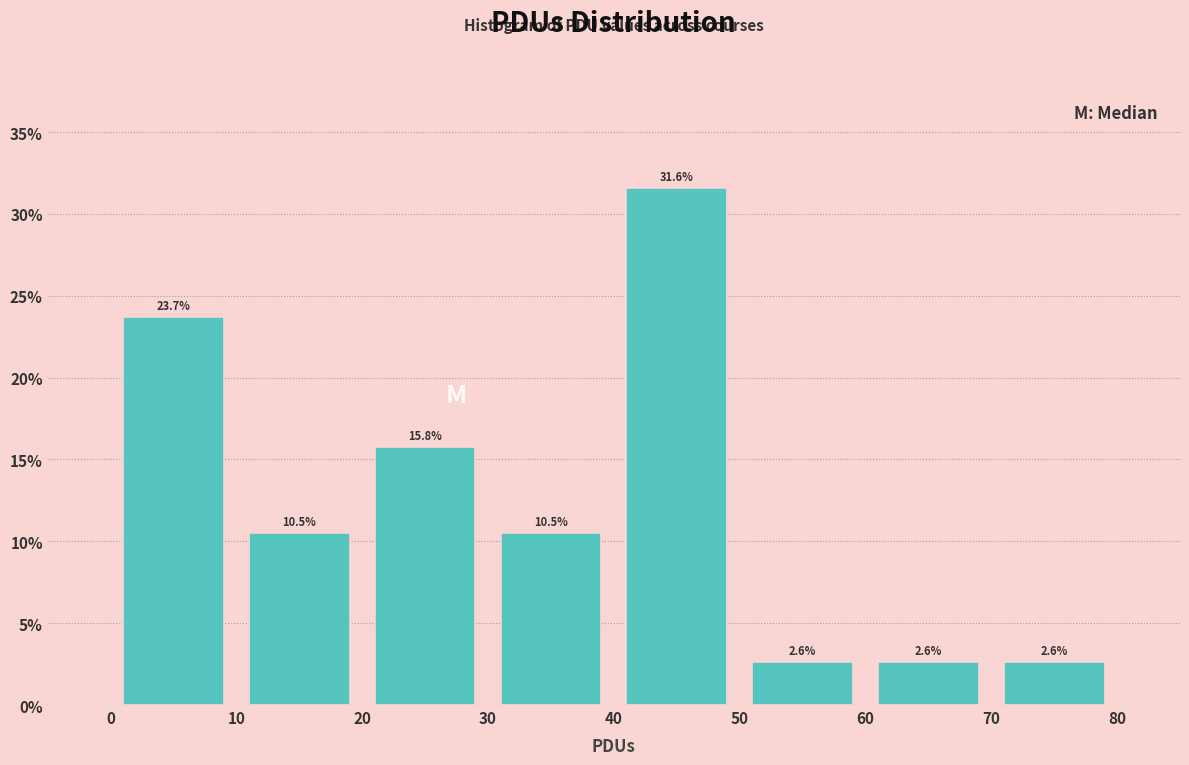

What is the height of the bar covering 60 to 70 on the x-axis?

2.6